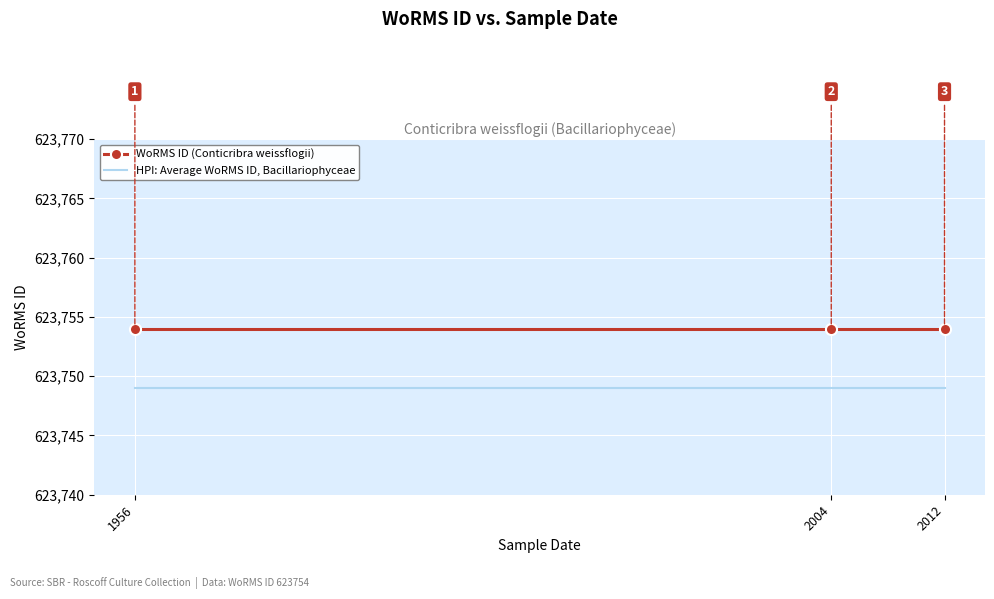

Read the WoRMS ID (Conticribra weissflogii) value at 2012.

623754